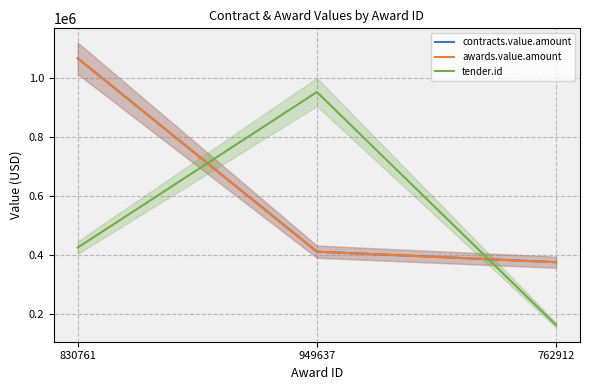

How many lines are shown in the chart?

3